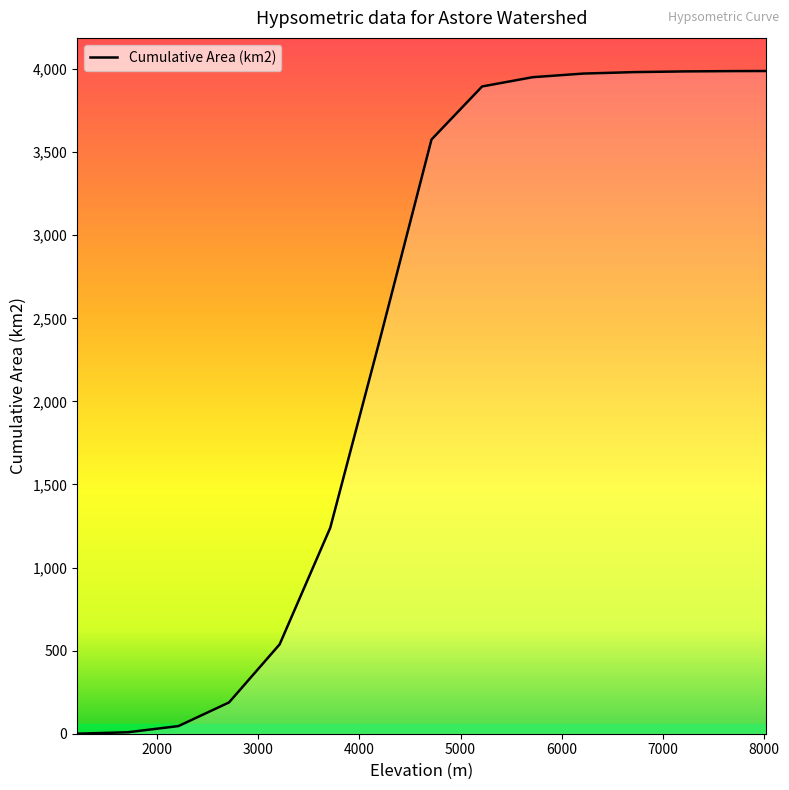

What is the greatest value displayed?

3988.1